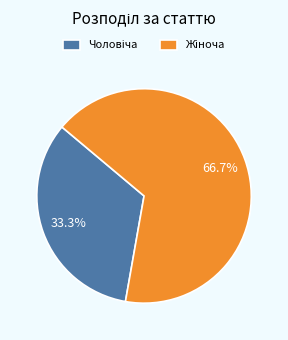

Does any single category account for the majority?

Yes